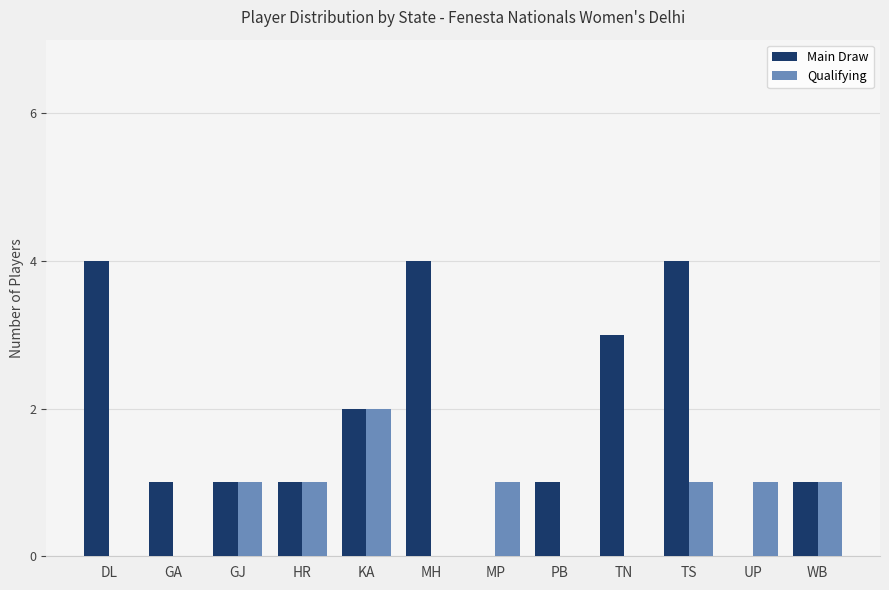

What is the average value of the Qualifying series?

1